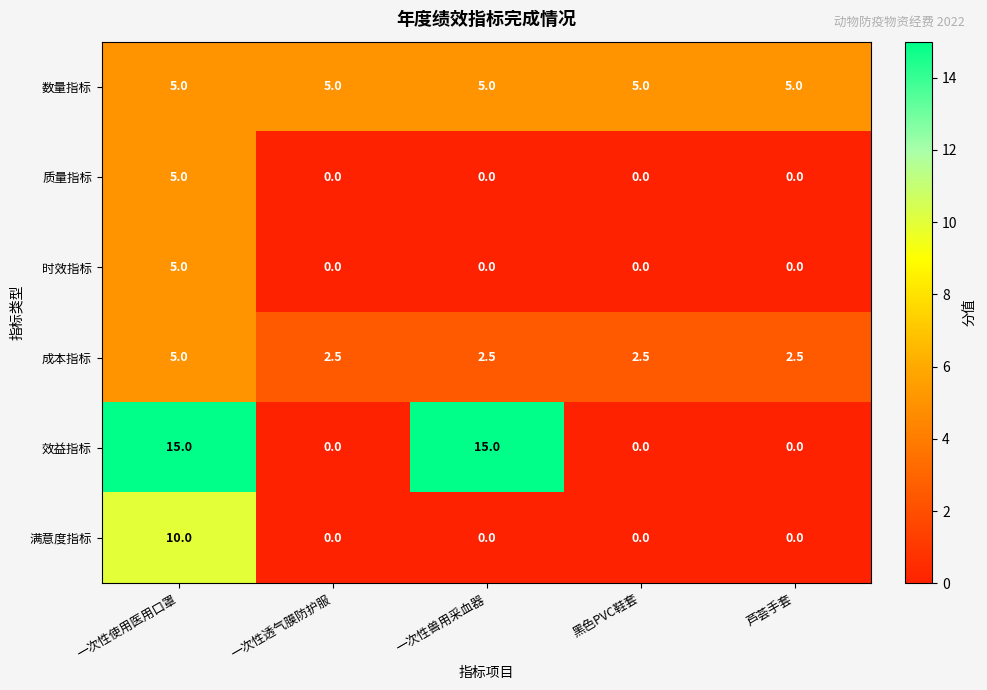

Which series has the largest range (max minus min)?

效益指标